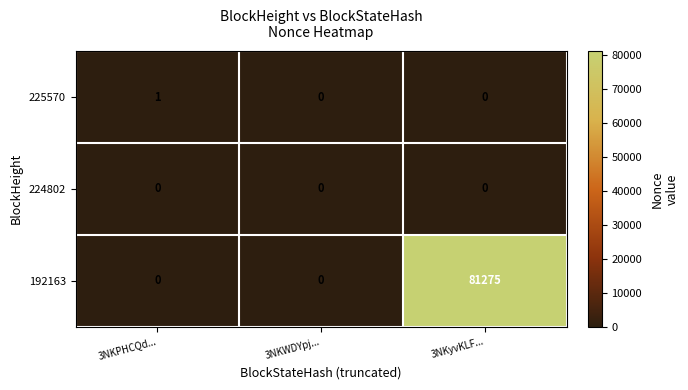

The 225570 series shows -1 at 3NKWDYpj.... True or false?

False